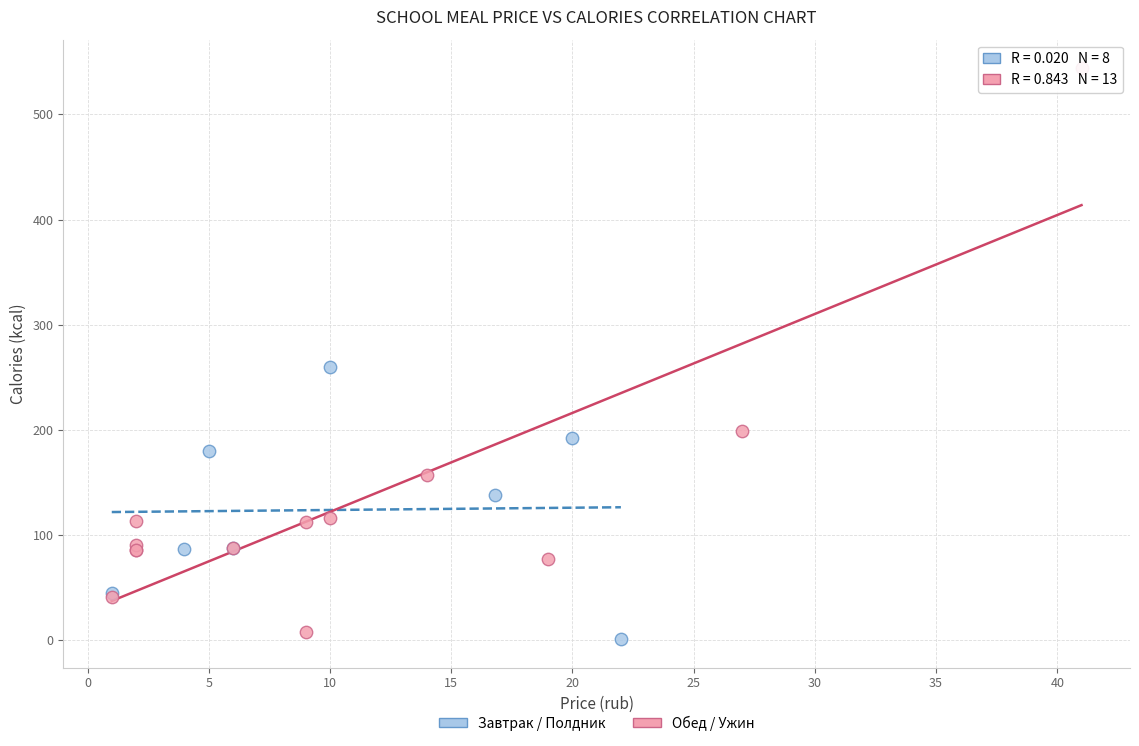

Which series reaches the maximum Y coordinate?

Обед / Ужин